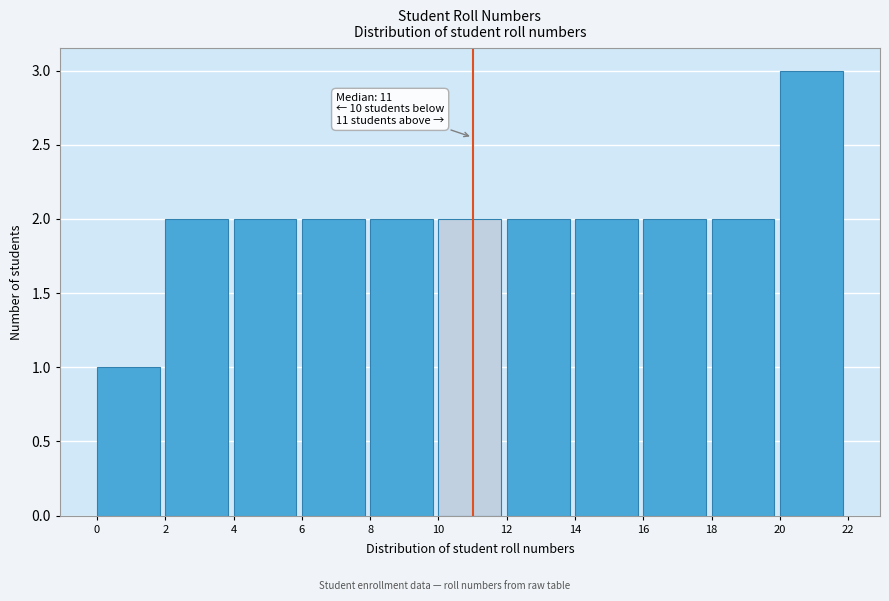

Which range on the x-axis has the tallest bar?

20 to 22